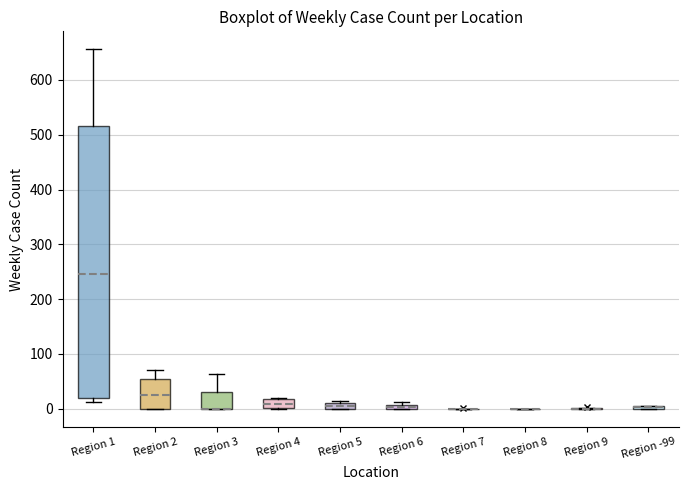

Where does the median line of the box for Region 2 sit on the y-axis? The values are not printed on the chart, so give them approximately, as read against the axis.

30